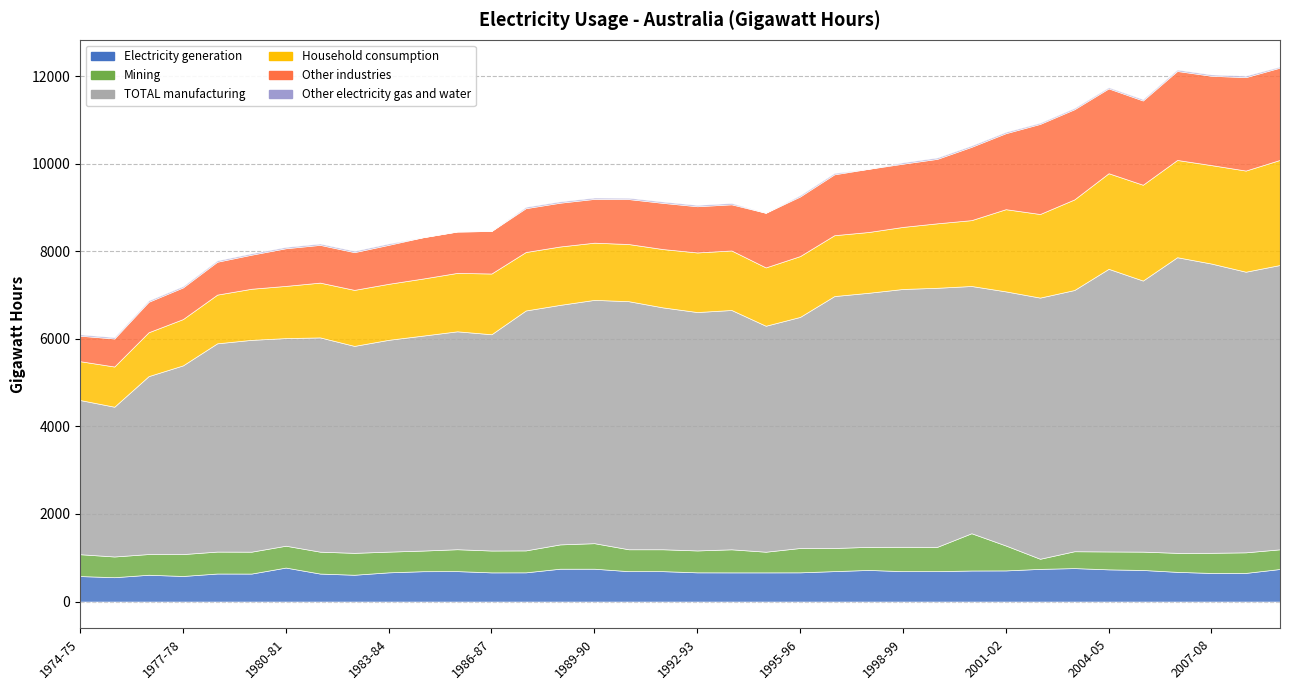

Which has a higher value, 1989-90 or 2002-03?

1989-90